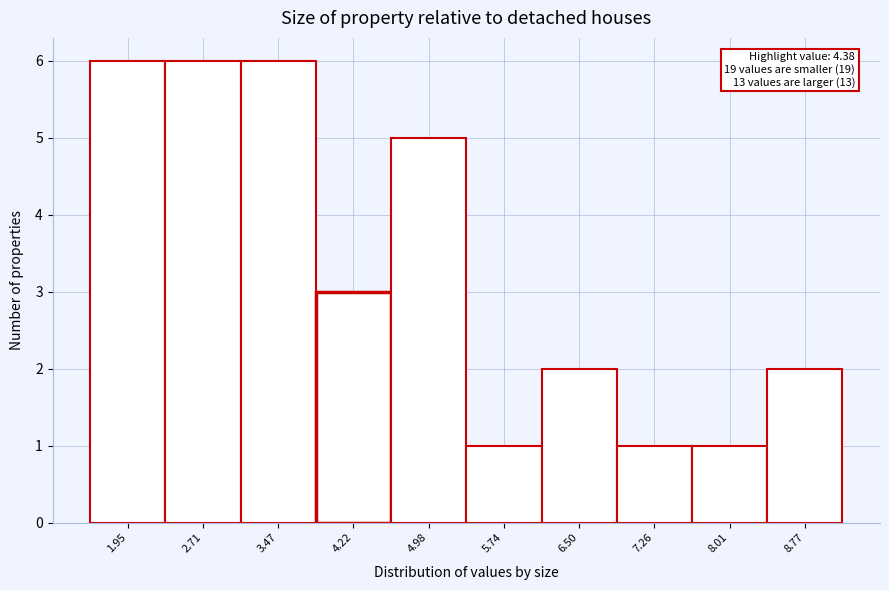

Reading right to left, transcribe all the data shown in this chart.

2	1	1	2	1	5	3	6	6	6